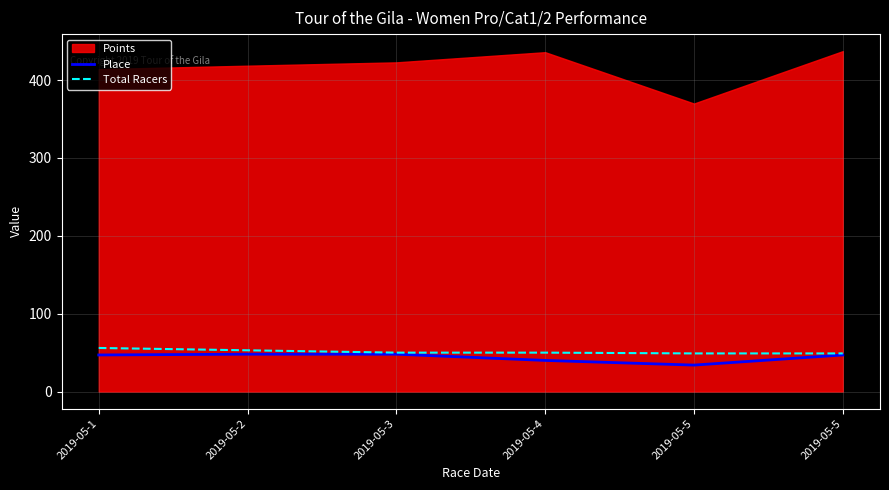

Rank the categories by Total Racers value from lowest to highest.

2019-05-5, 2019-05-5, 2019-05-3, 2019-05-4, 2019-05-2, 2019-05-1